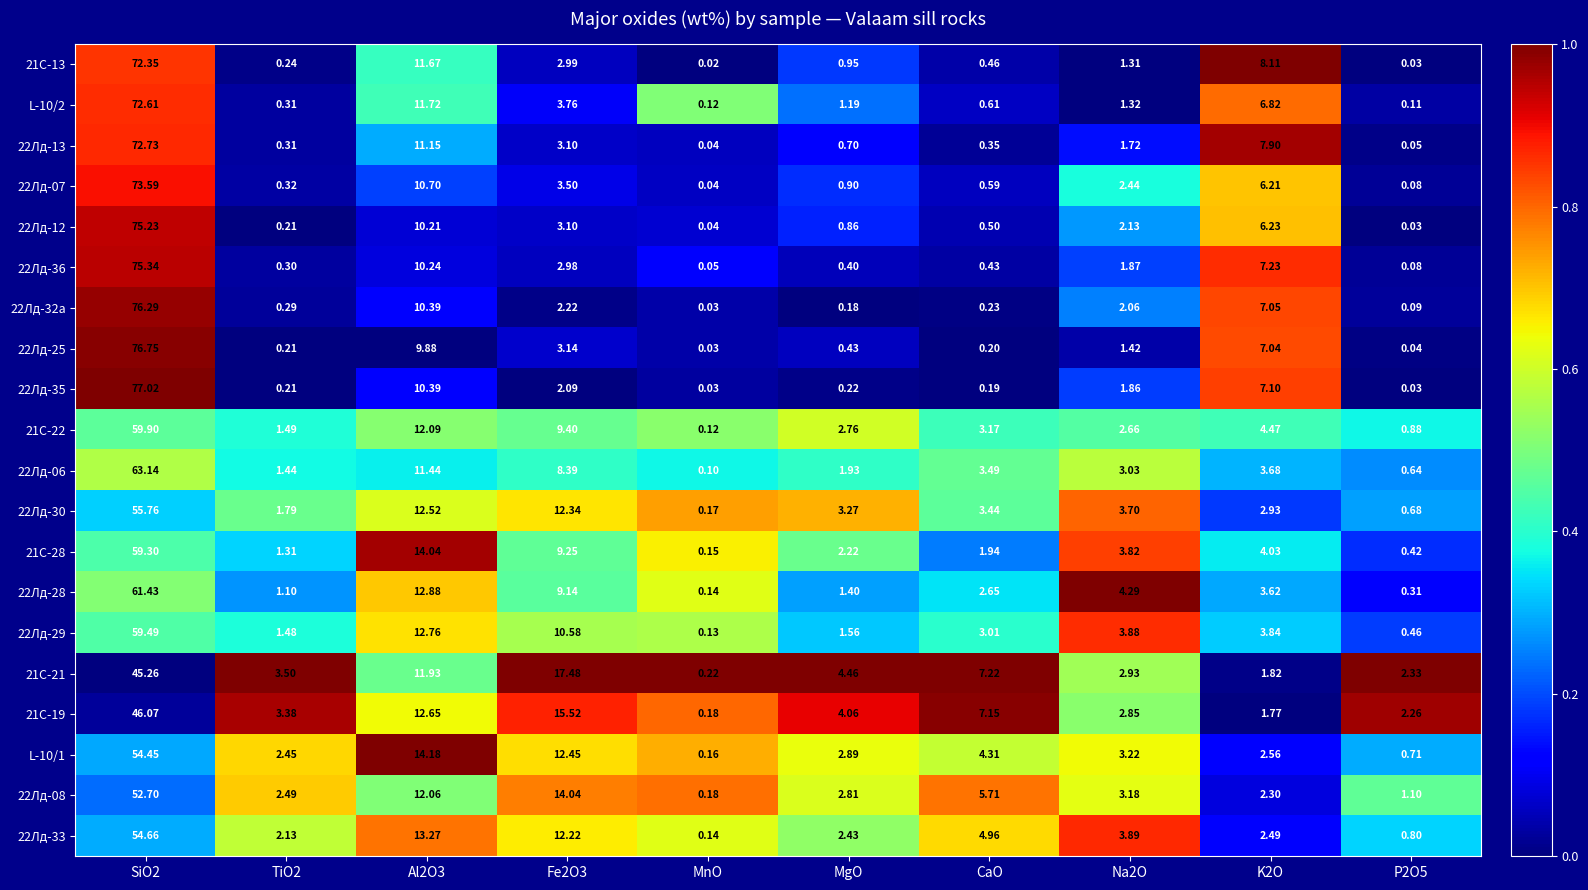

At how many categories does at least one series exceed 0?

10